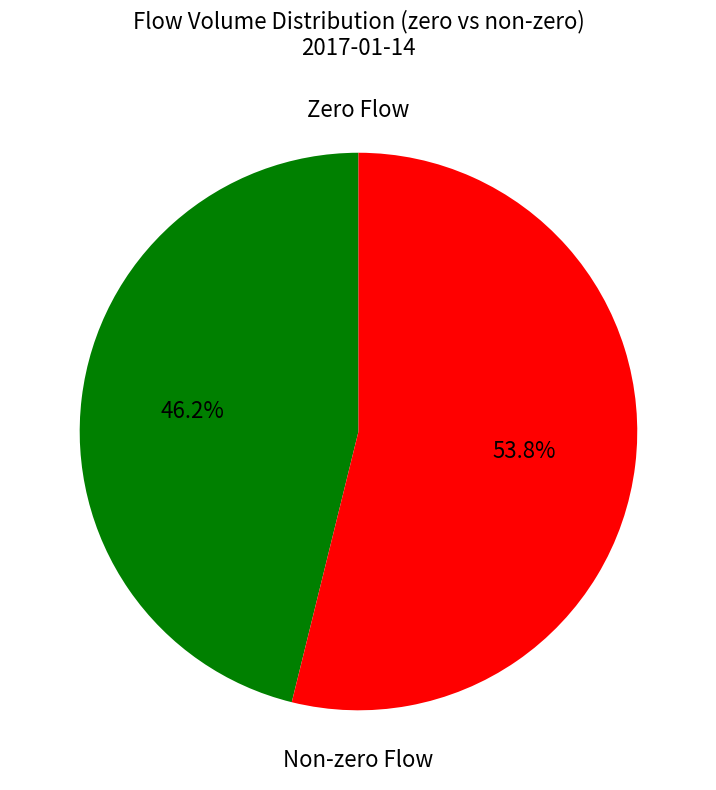

Does any single category account for the majority?

Yes